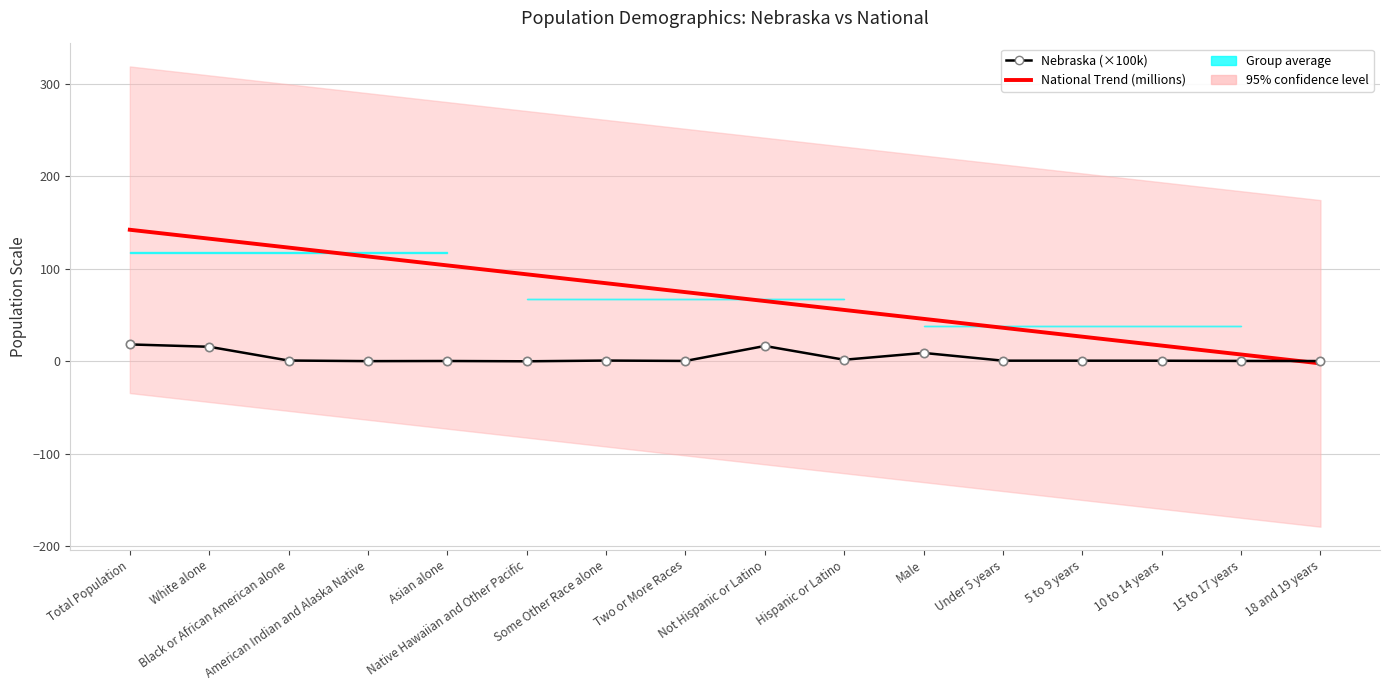

Reading right to left, extract all data points from this chart.

Nebraska (×100k): 0.3	0.4	0.6	0.7	0.7	9.1	1.7	16.6	0.4	0.8	0.0	0.3	0.2	0.8	15.7	18.3
National Trend (millions): -2.3	7.4	17.0	26.6	36.3	45.9	55.6	65.2	74.9	84.5	94.1	103.8	113.4	123.1	132.7	142.4